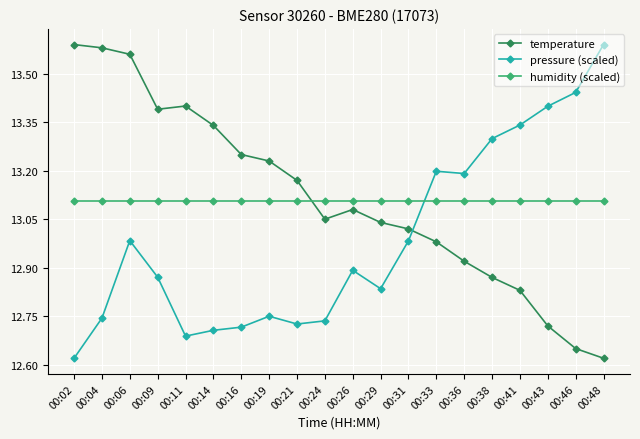

Is the value of pressure (scaled) at 00:48 greater than the value of temperature at 00:26?

Yes